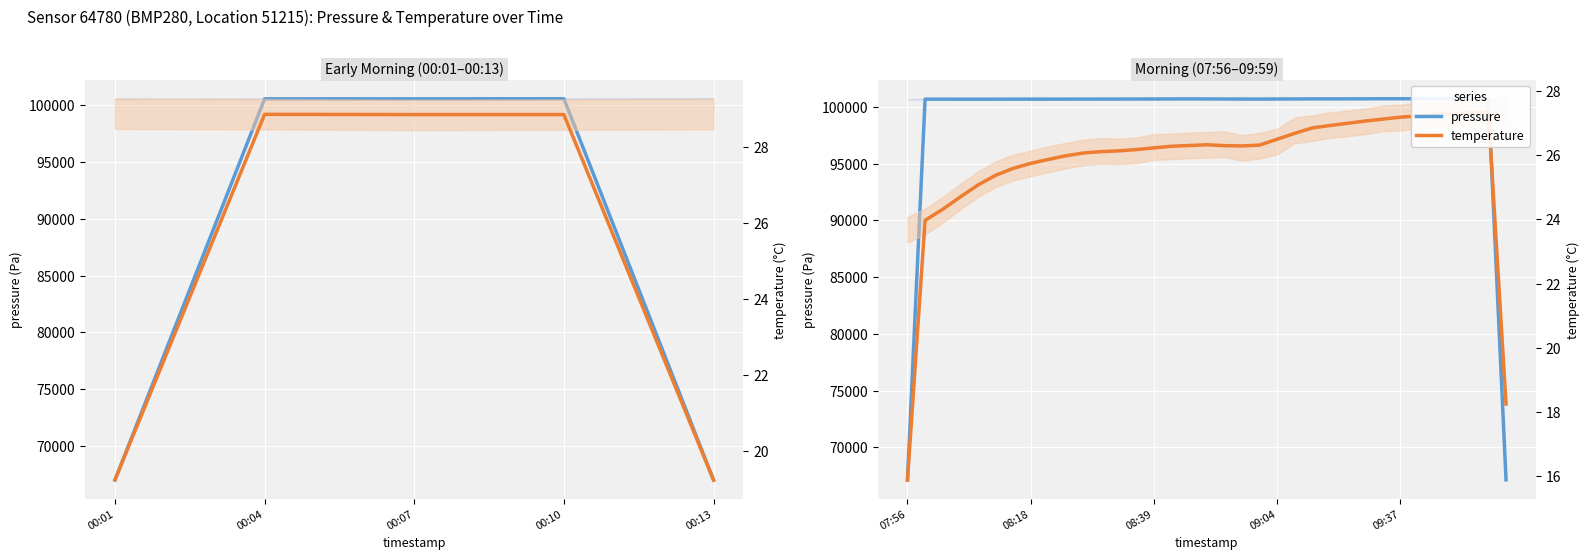

At which category does temperature reach its first local peak?

17